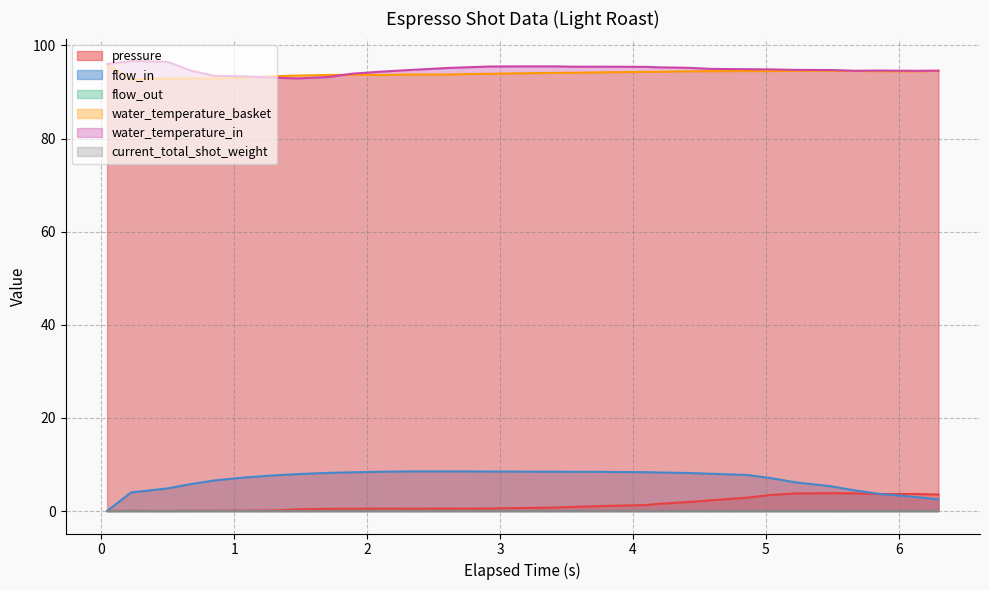

What is the approximate value of water_temperature_in at 4.094?

95.4